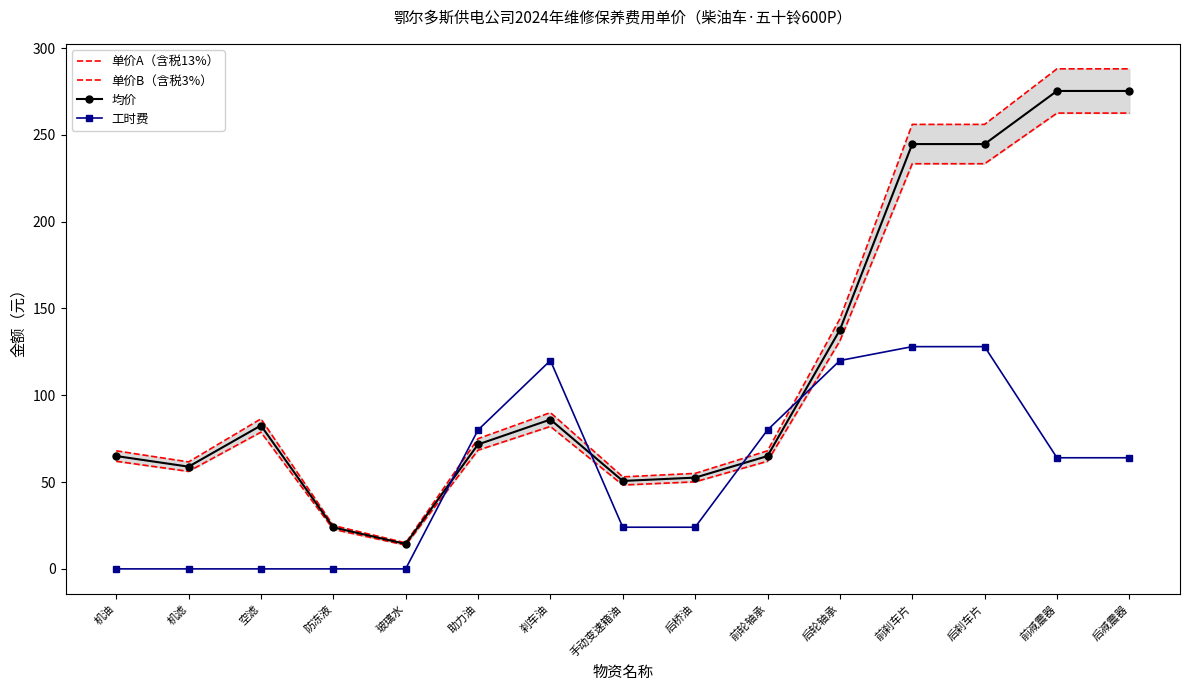

Which series has the largest total across all categories?

单价A（含税13%）